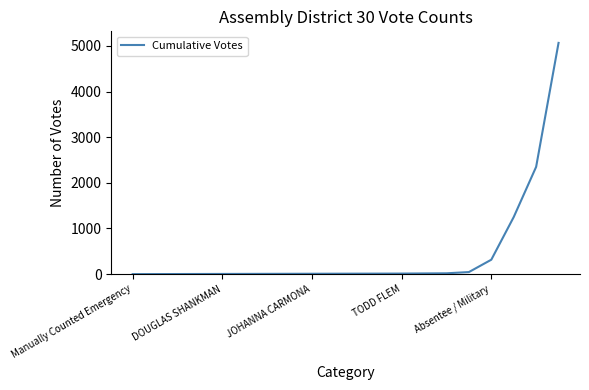

What is the greatest value displayed?

5068